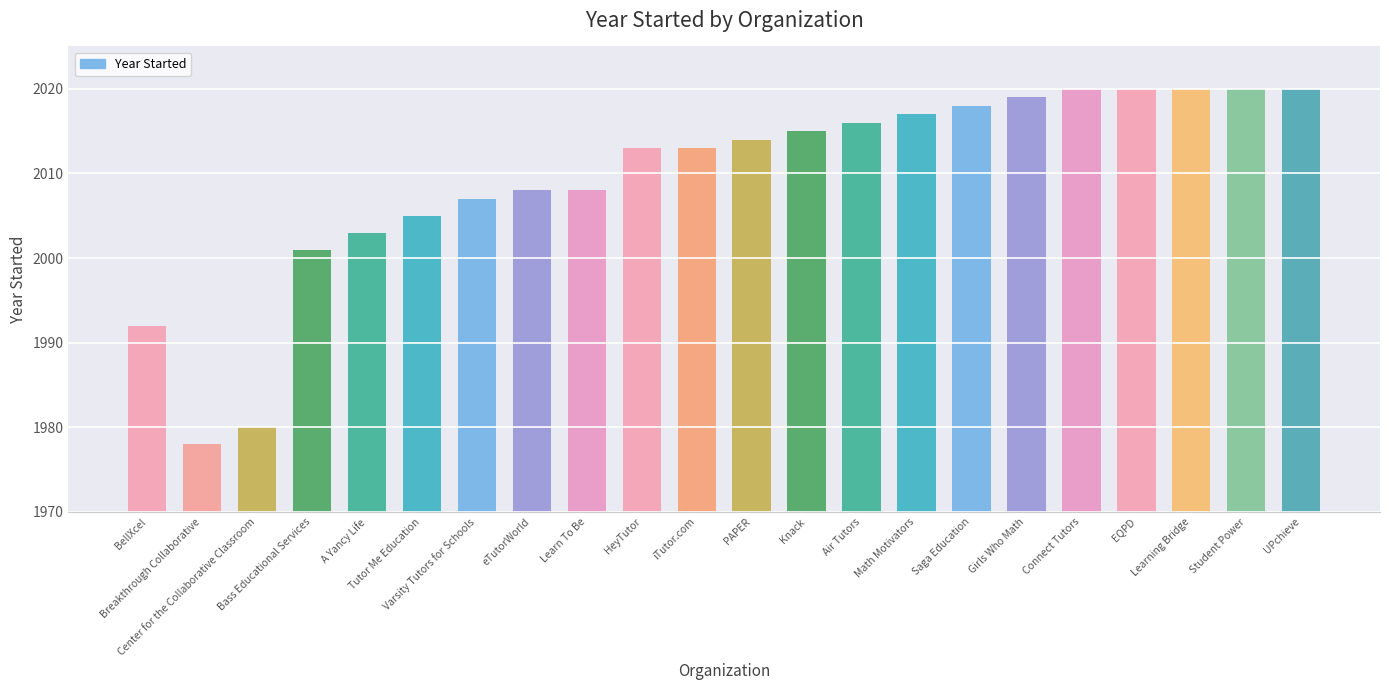

What is the sum of all values?

44207